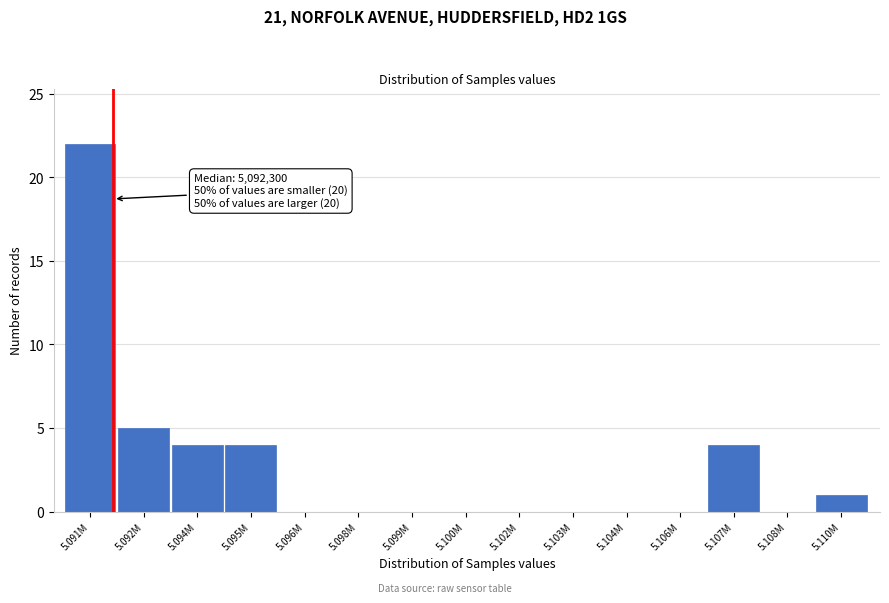

Reading left to right, list all the values displayed in this chart.

5.091M=22	5.092M=5	5.094M=4	5.095M=4	5.096M=0	5.098M=0	5.099M=0	5.100M=0	5.102M=0	5.103M=0	5.104M=0	5.106M=0	5.107M=4	5.108M=0	5.110M=1